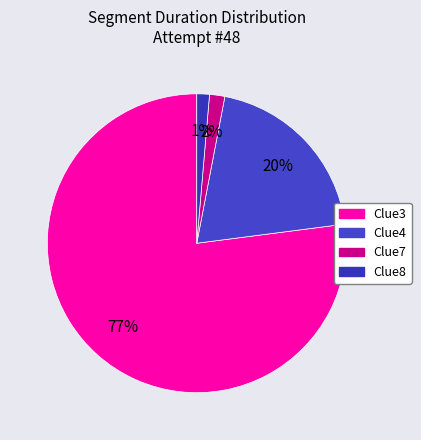

What portion of the pie excludes Clue3?

23.0%